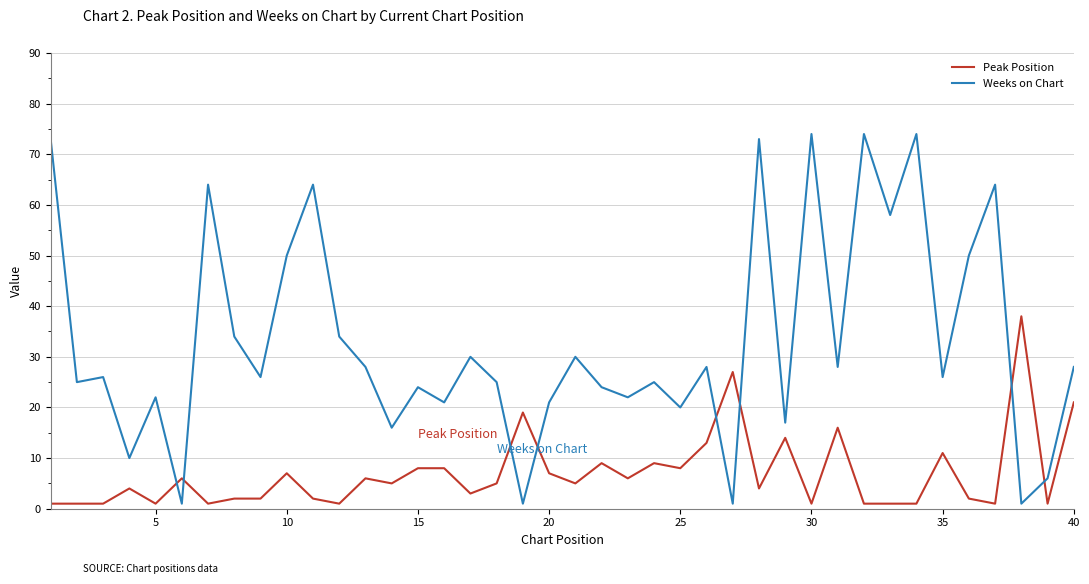

Which series has the largest total across all categories?

Weeks on Chart